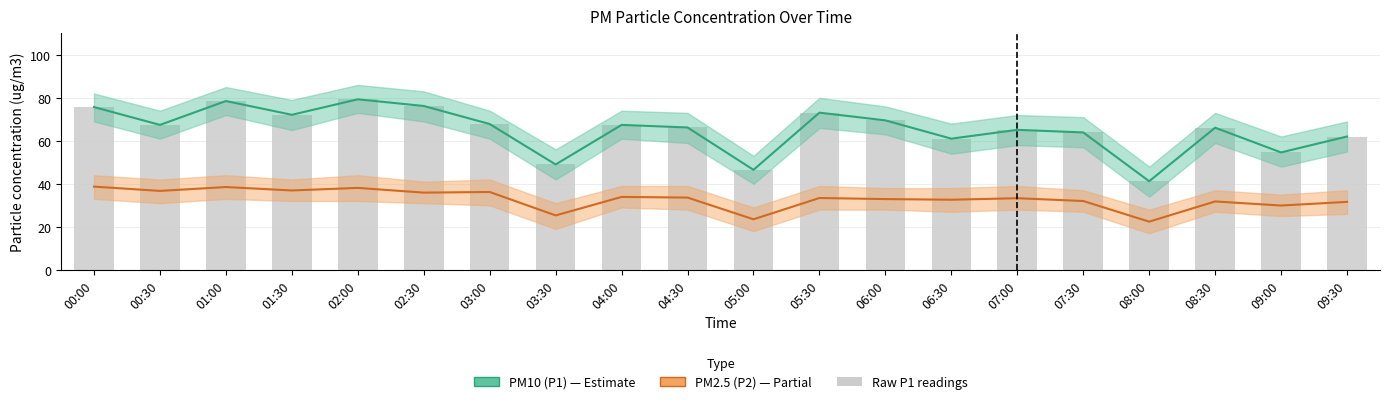

Where is Raw P1 nearest to the value 60?

06:30